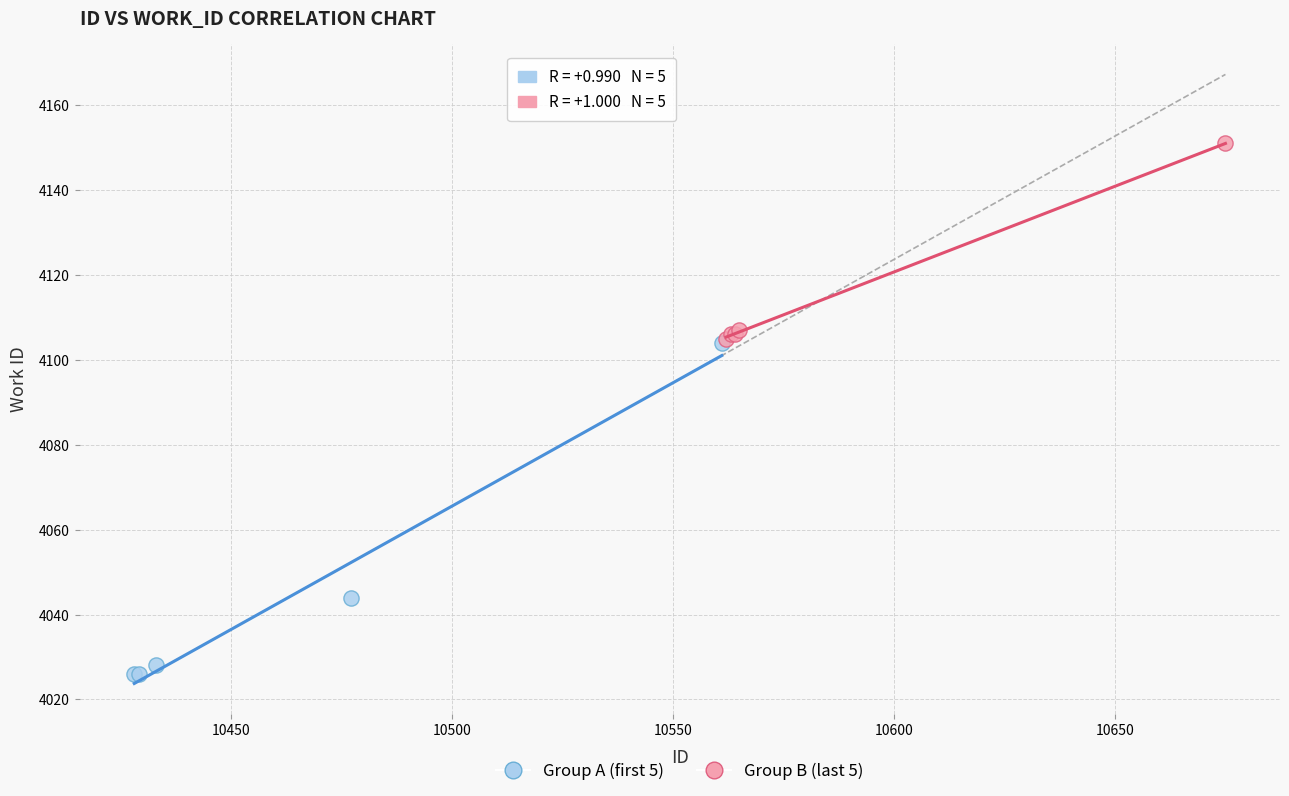

Which series reaches the maximum Y coordinate?

Group B (last 5)